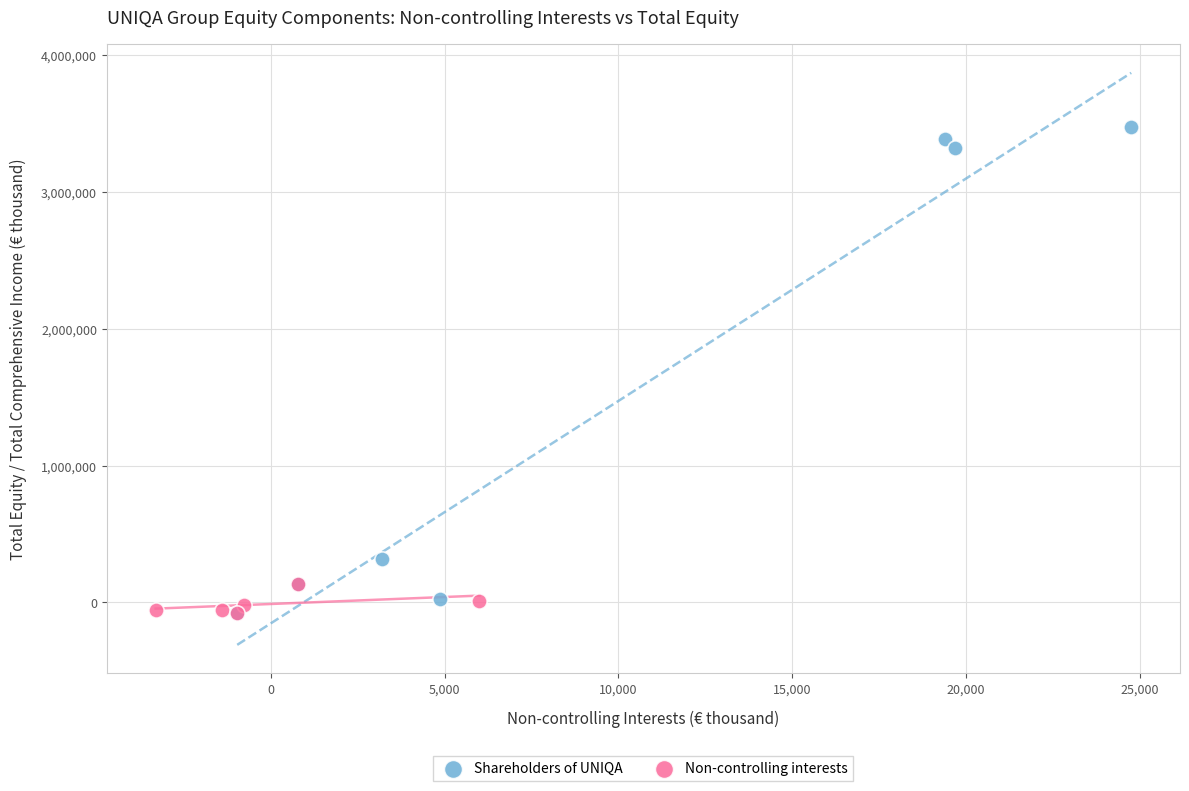

Which series contains the highest Y value?

Shareholders of UNIQA